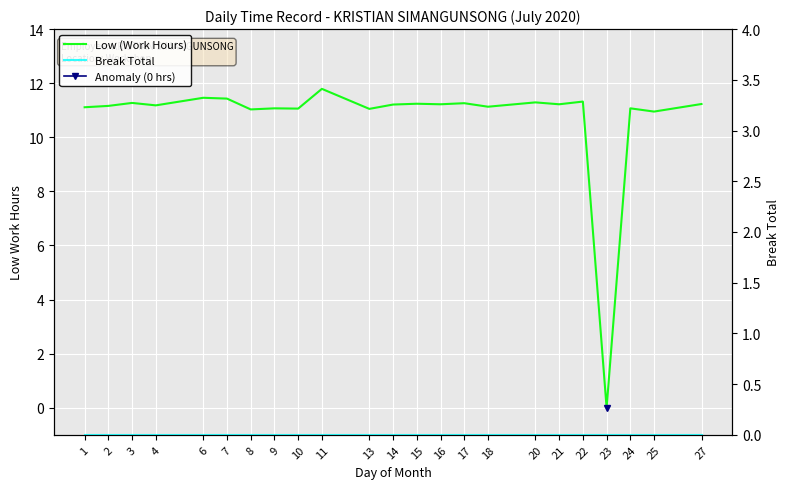

At which label is Break Total closest to 0?

1